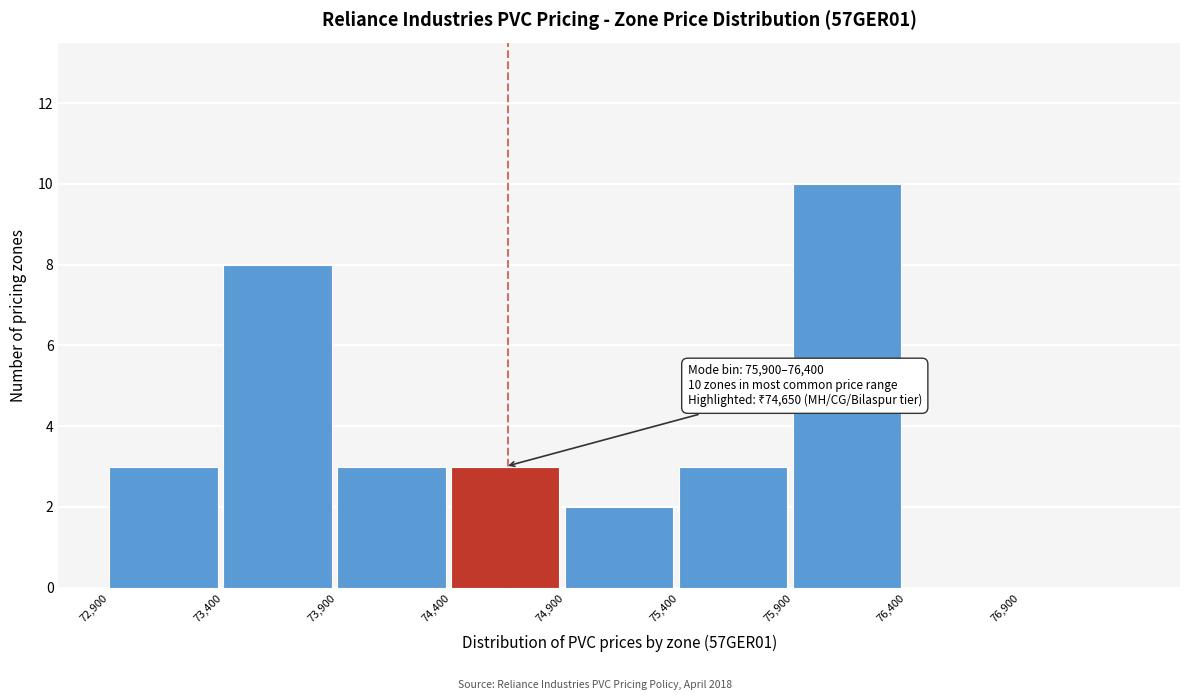

Over which range of the x-axis is the bar tallest?

75900 to 76400